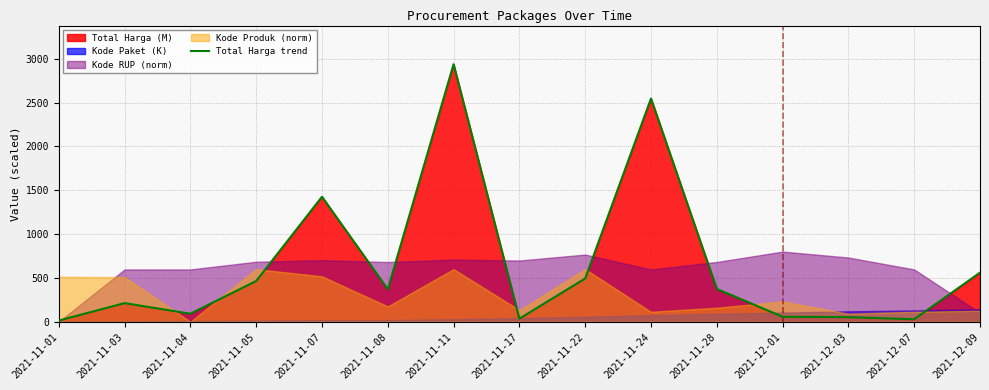

What is the label of the 15th point from the left?

2021-12-09